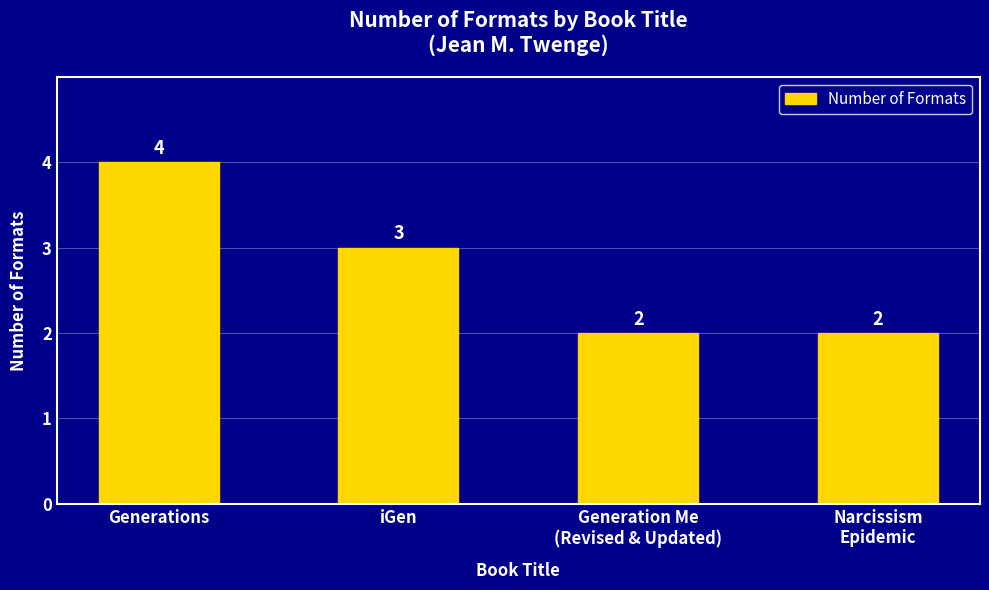

Between Generation Me
(Revised & Updated) and iGen, which is larger?

iGen